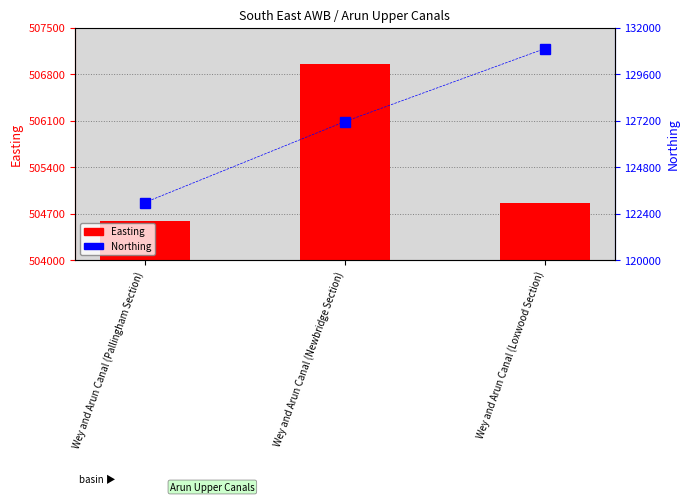

Which series has the widest spread of values?

Northing